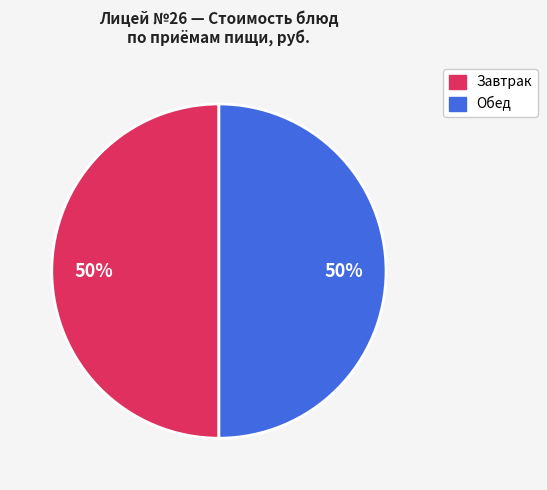

To the nearest percent, what is the average slice percentage?

50%